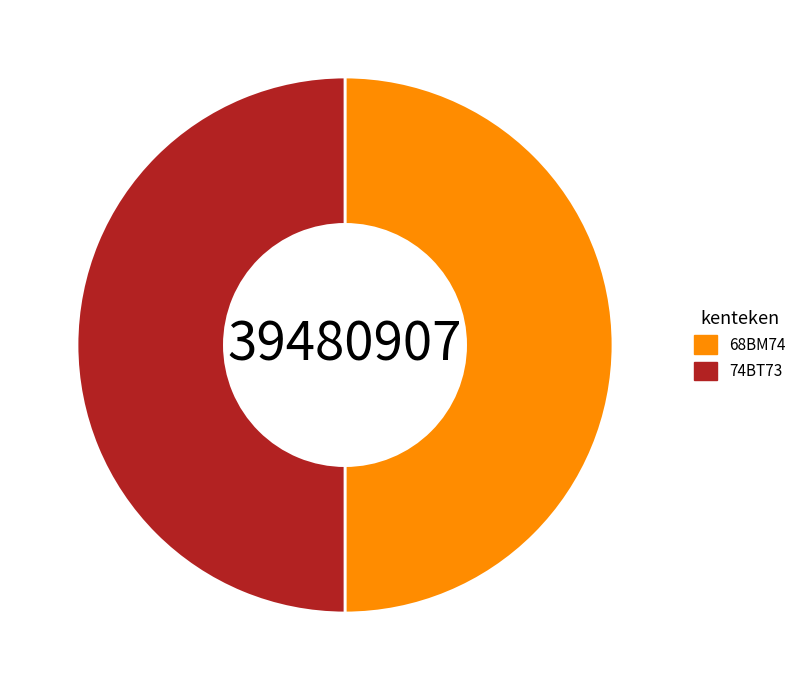

Approximately how many times larger is the value at 68BM74 compared to 74BT73?

1.0